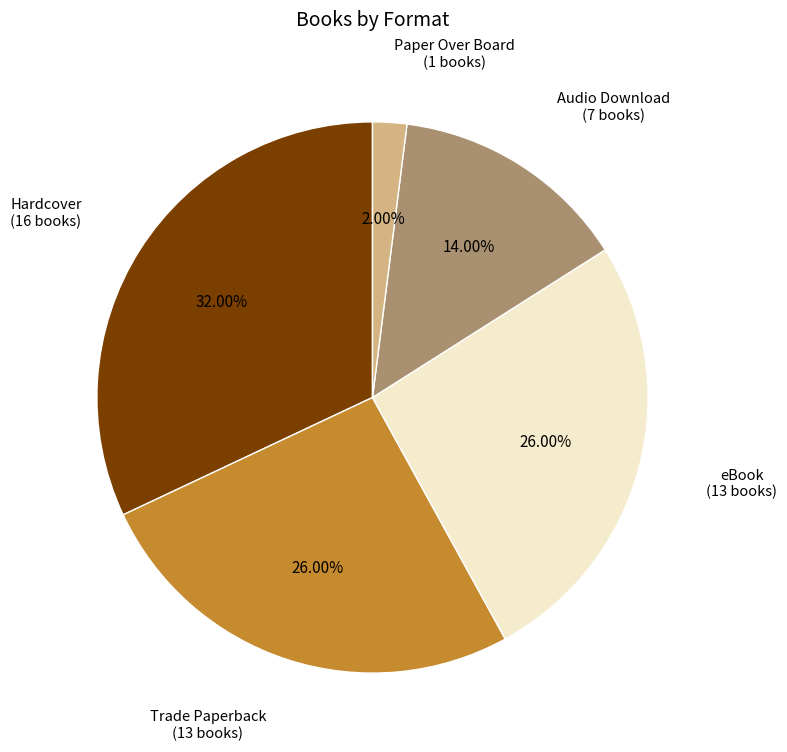

The Paper Over Board slice represents 17% of the pie. True or false?

False